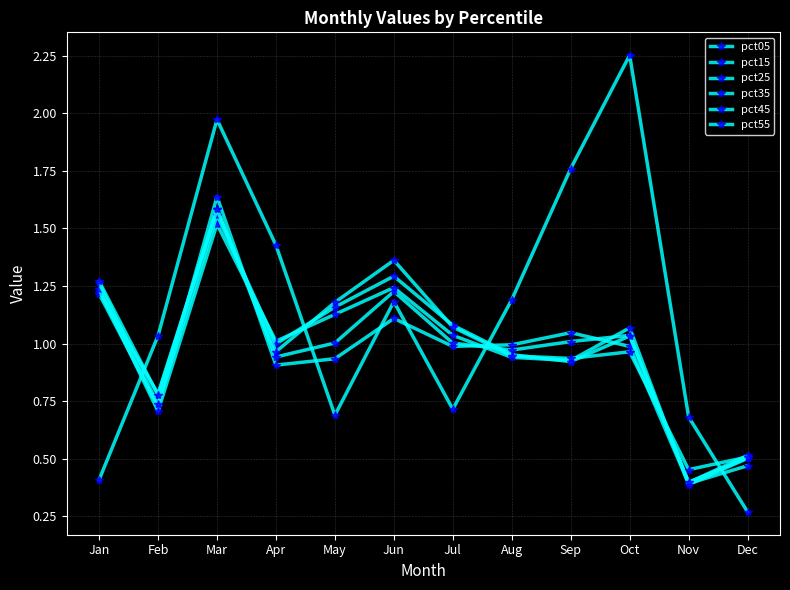

What is the difference between the highest and lowest values at Nov?

0.3